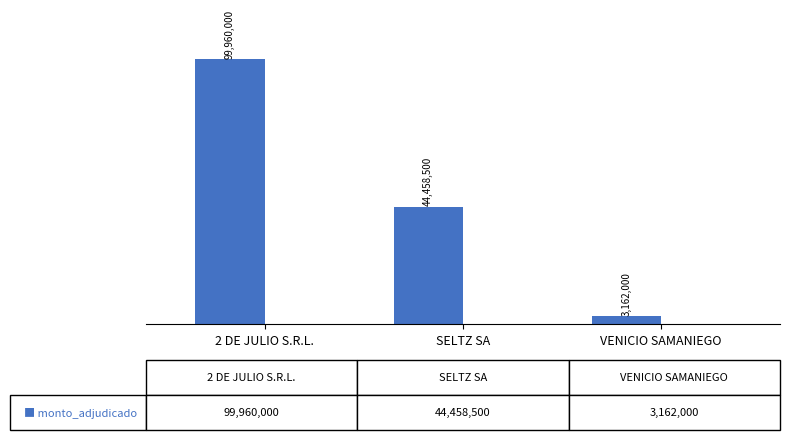

Does the chart contain any negative values?

No